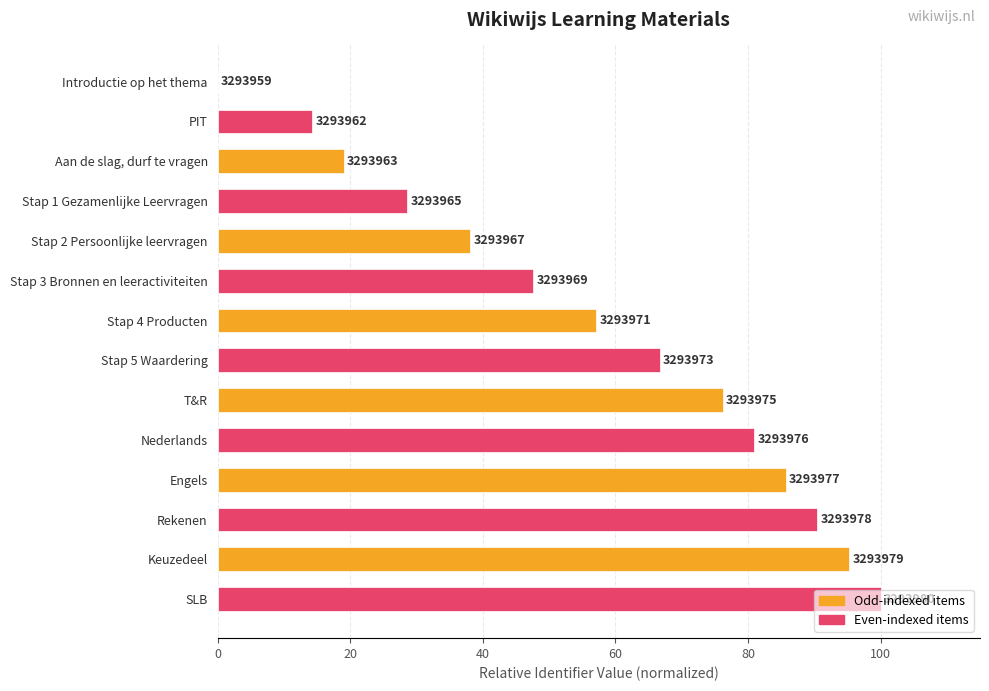

List the labels in order of value, largest first.

SLB, Keuzedeel, Rekenen, Engels, Nederlands, T&R, Stap 5 Waardering, Stap 4 Producten, Stap 3 Bronnen en leeractiviteiten, Stap 2 Persoonlijke leervragen, Stap 1 Gezamenlijke Leervragen, Aan de slag, durf te vragen, PIT, Introductie op het thema